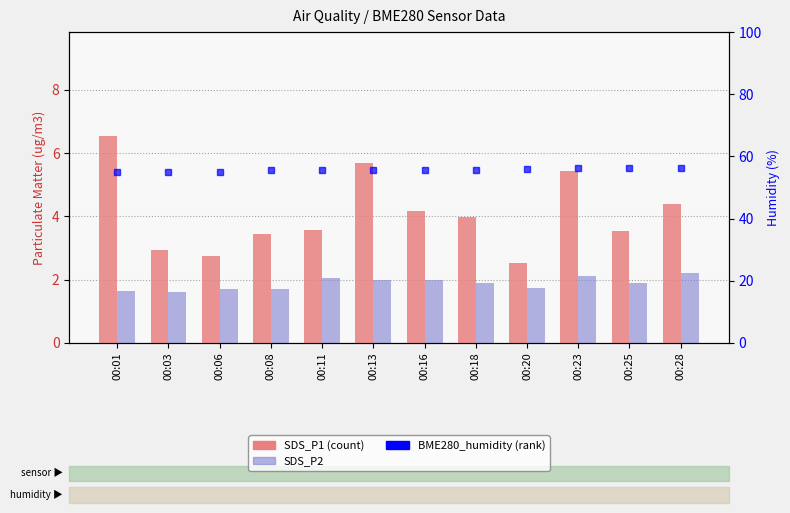

What is the lowest value of the SDS_P1 series?

2.5